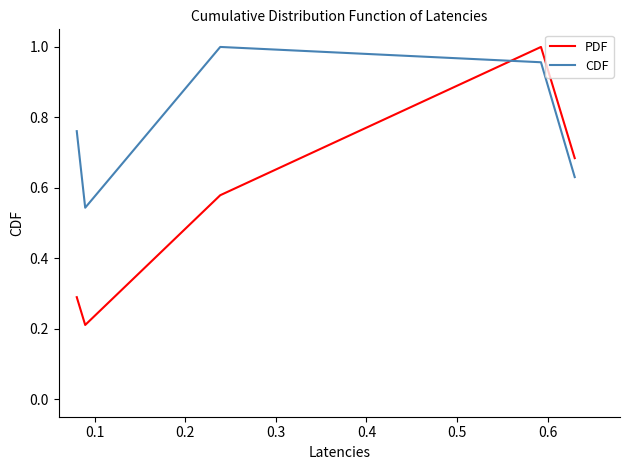

What is the difference between the maximum and second lowest values in the CDF series?

0.4